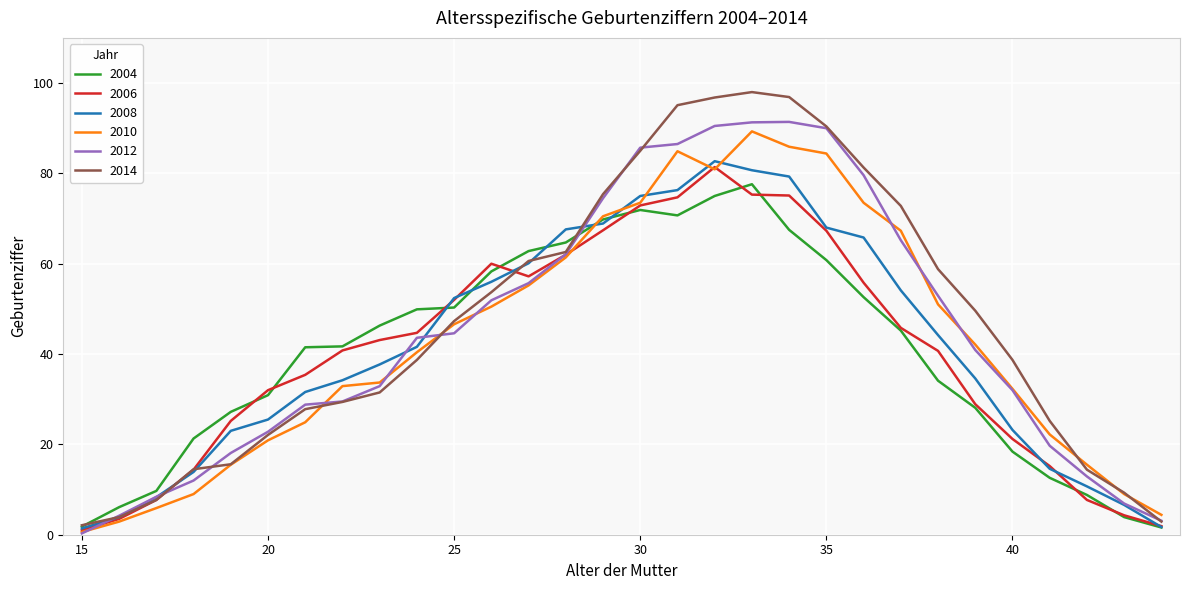

Which series has the widest spread of values?

2014